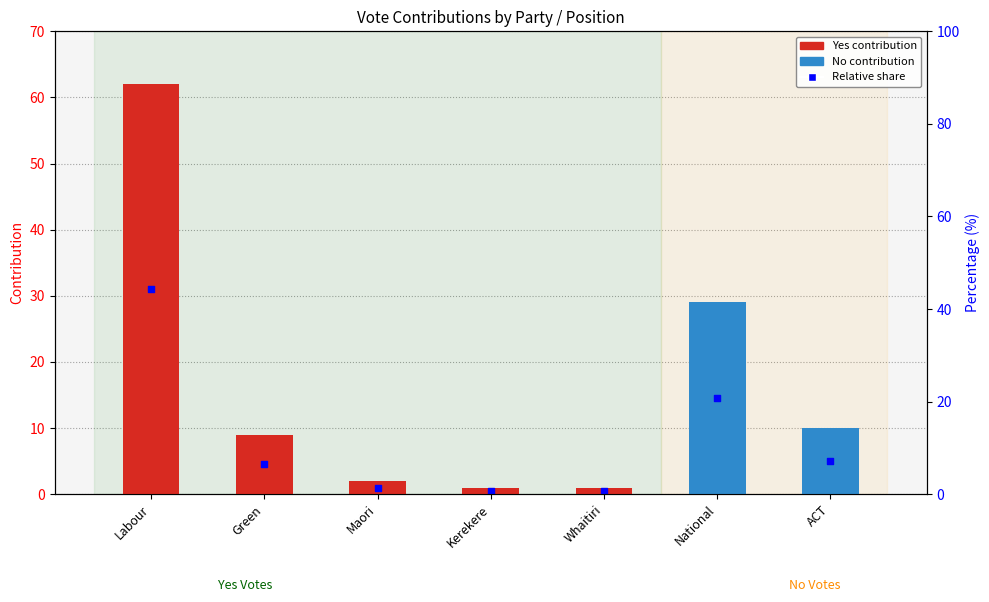

What is the total value across all series at National?

29